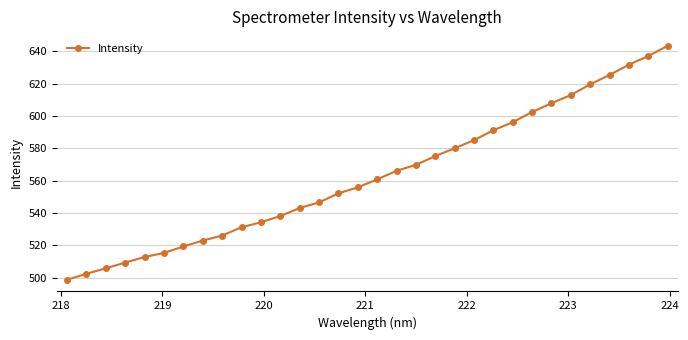

What is the maximum value shown in the chart?

643.3